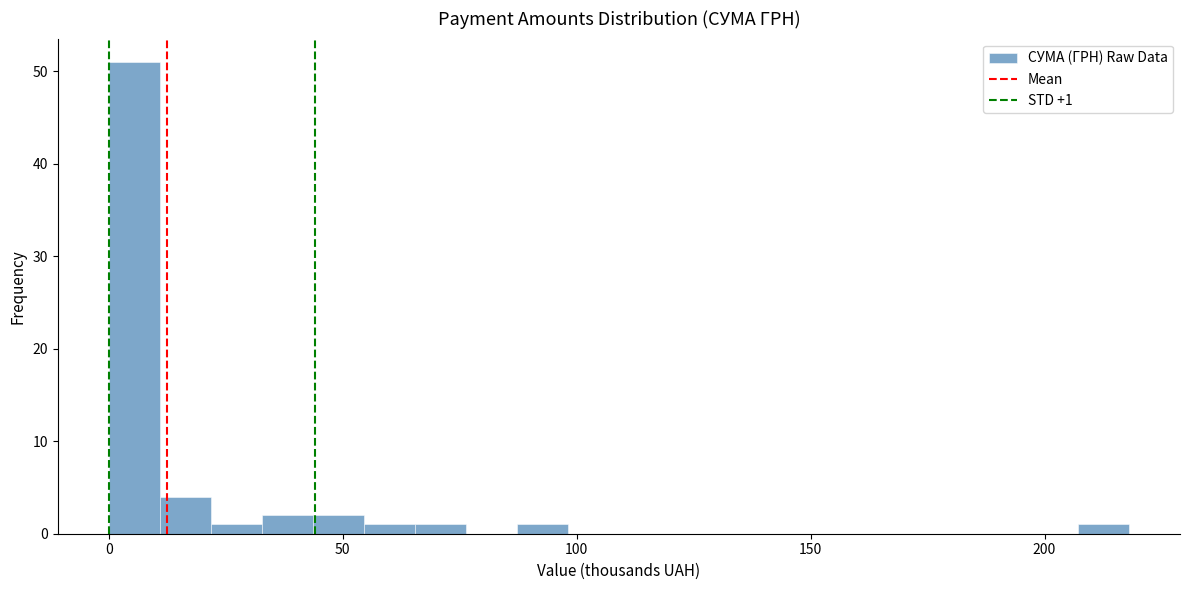

Read against the x-axis, roughly where is the centre of the tallest bar?

5